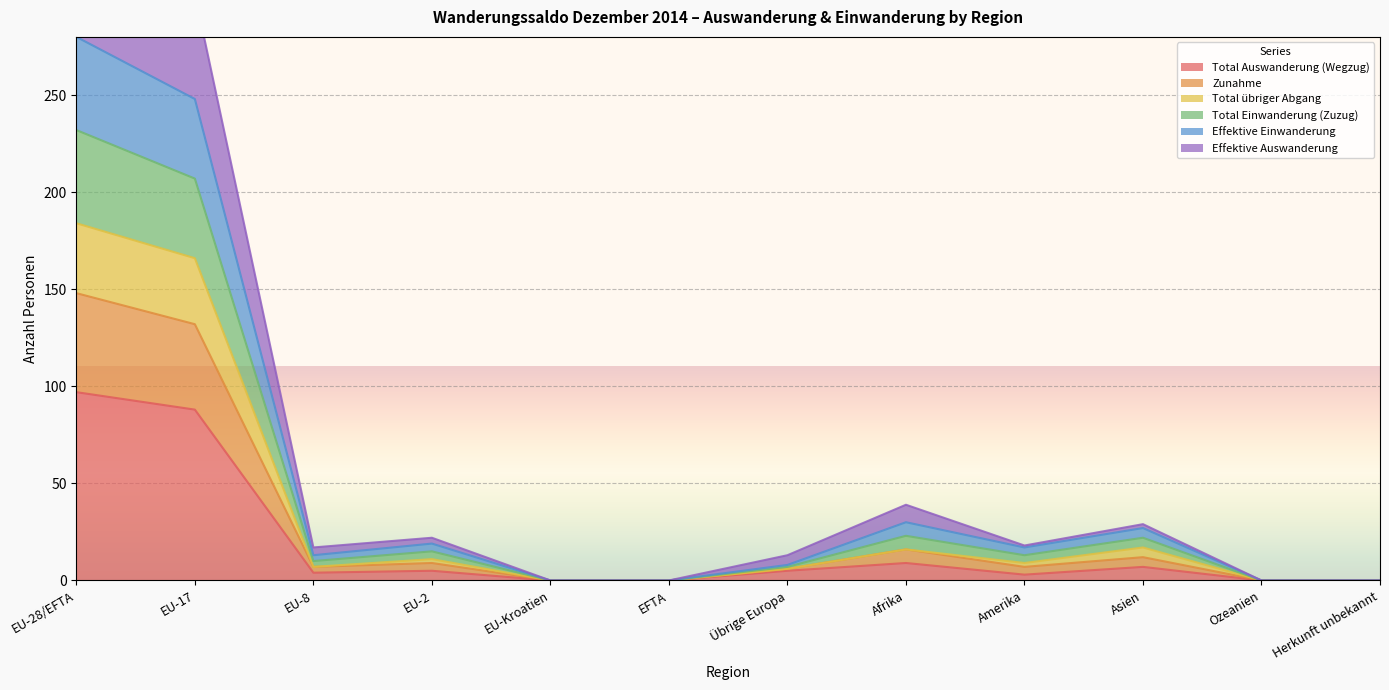

At which label does Total Auswanderung (Wegzug) first exceed 5?

EU-28/EFTA